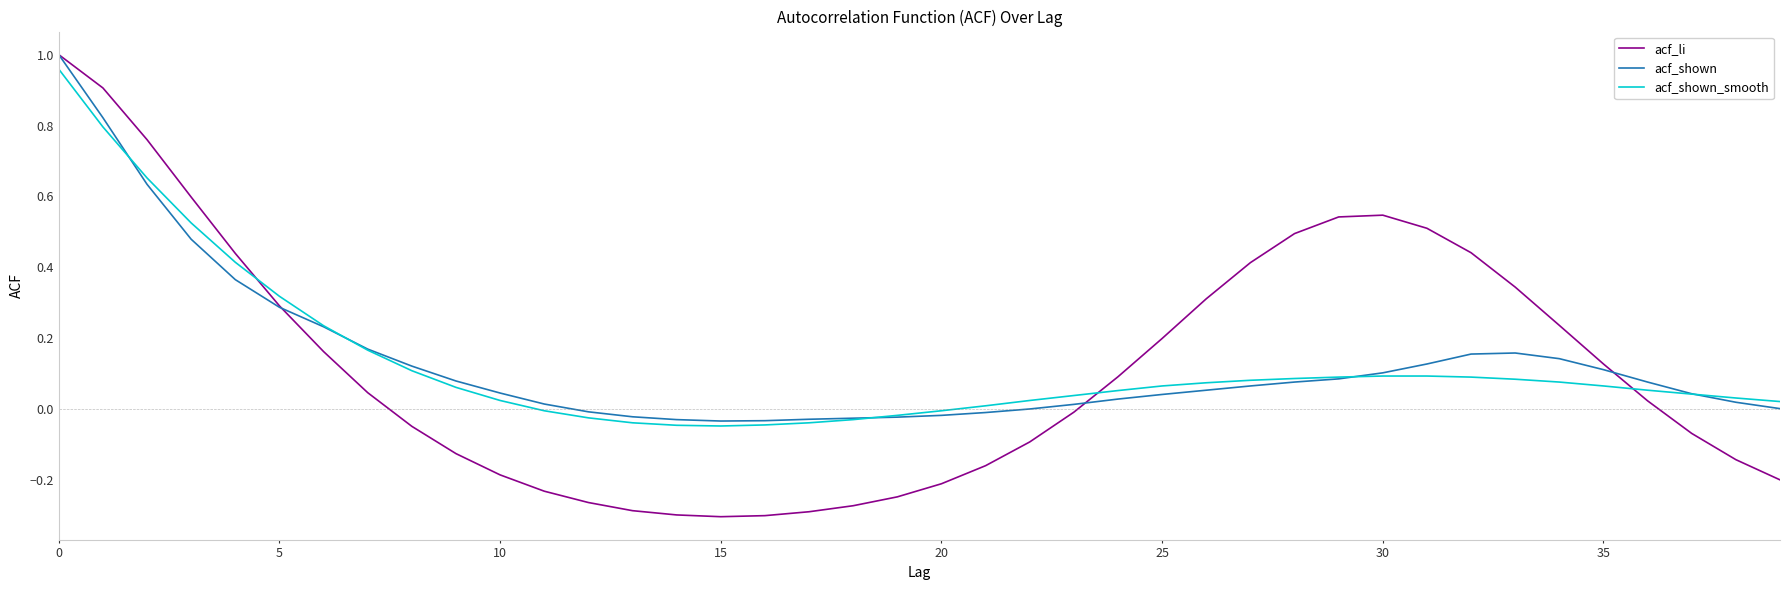

Which series has the widest spread of values?

acf_li